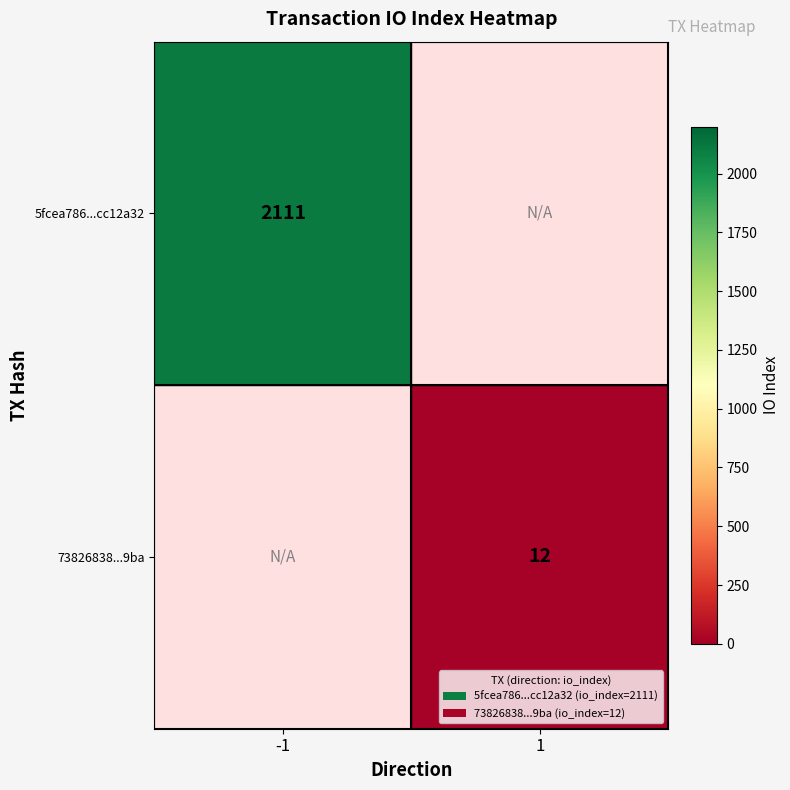

Between 1 and -1, which is larger?

-1